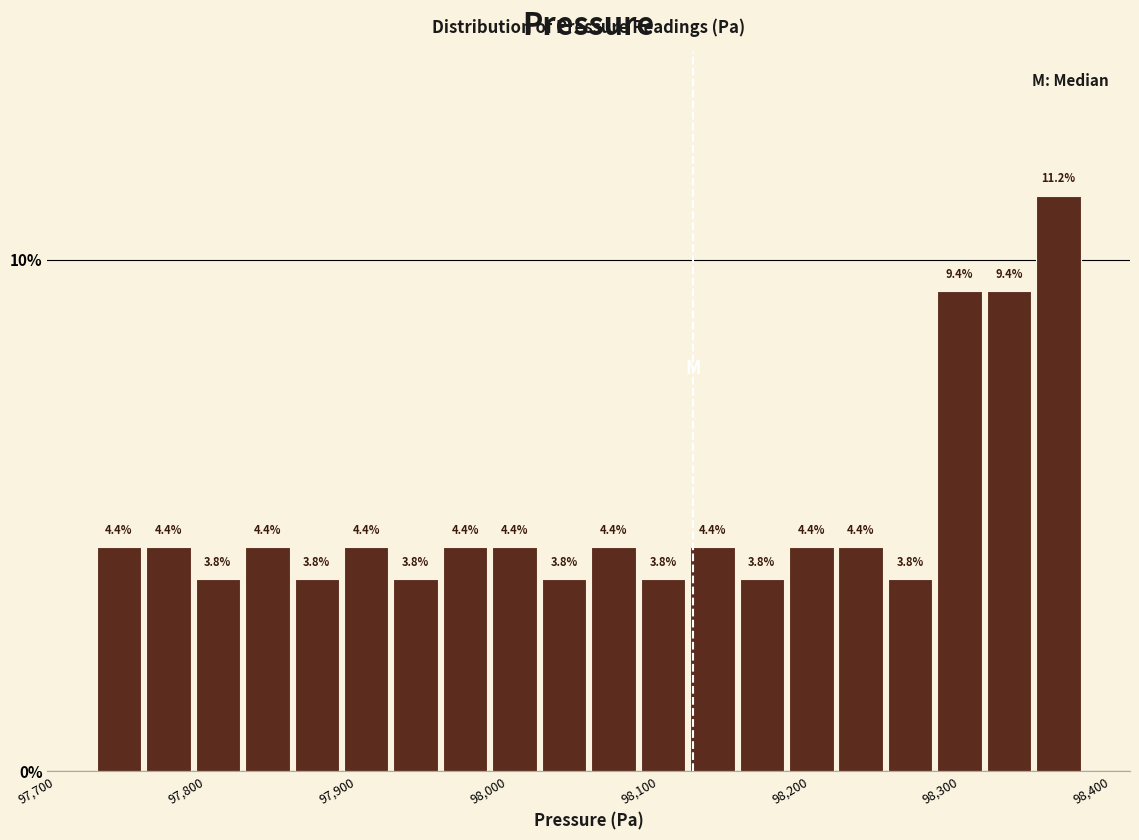

Around what value on the x-axis is the tallest bar? Give the approximate position of its centre, as read against the axis.

98370